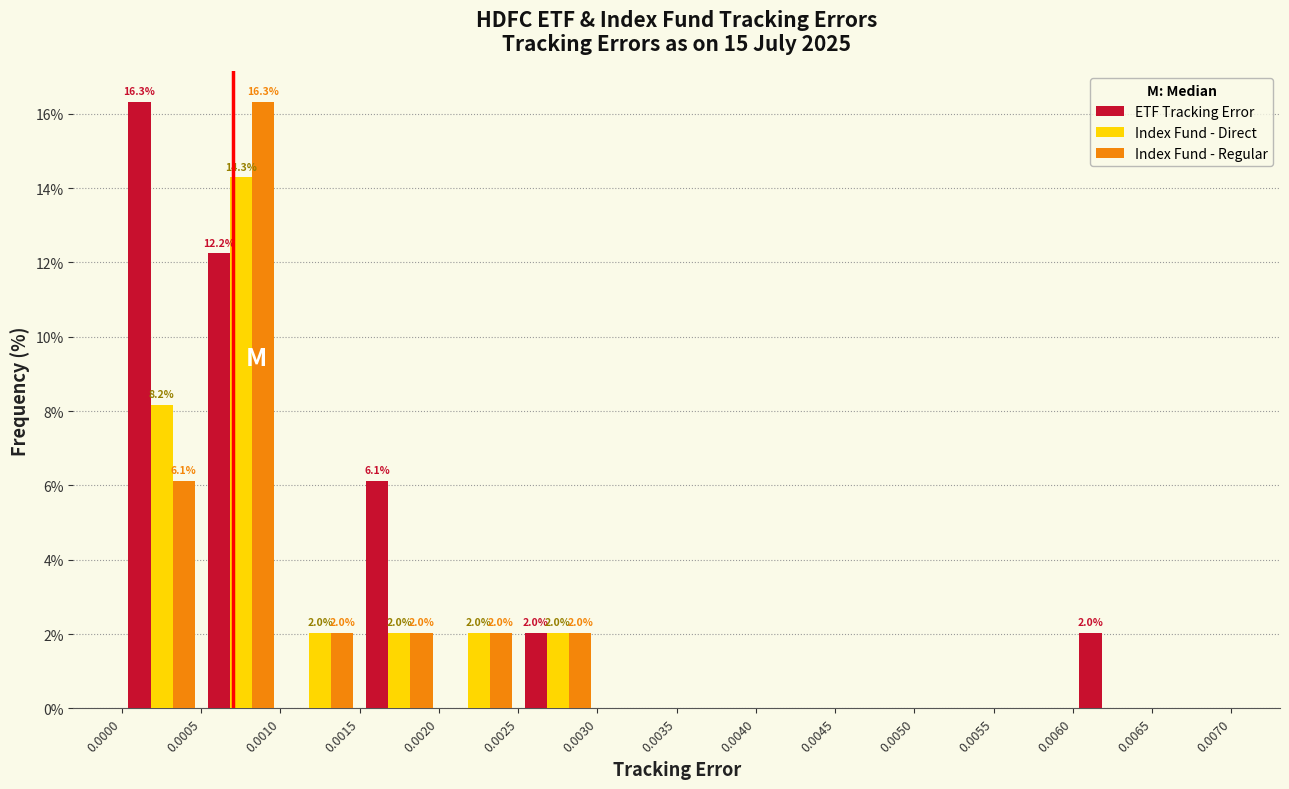

In the Index Fund - Regular series, which range on the x-axis has the tallest bar?

0.0005 to 0.0010